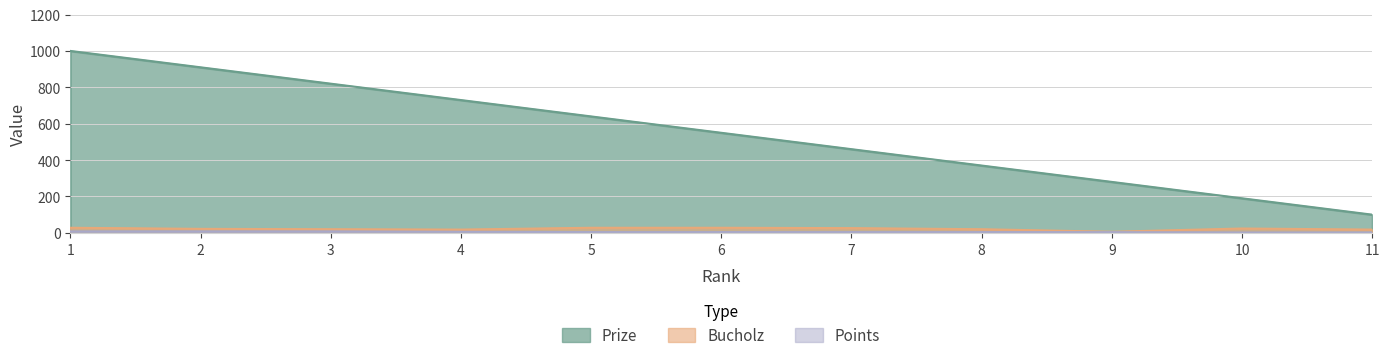

True or false: Prize and Bucholz intersect in this chart.

False